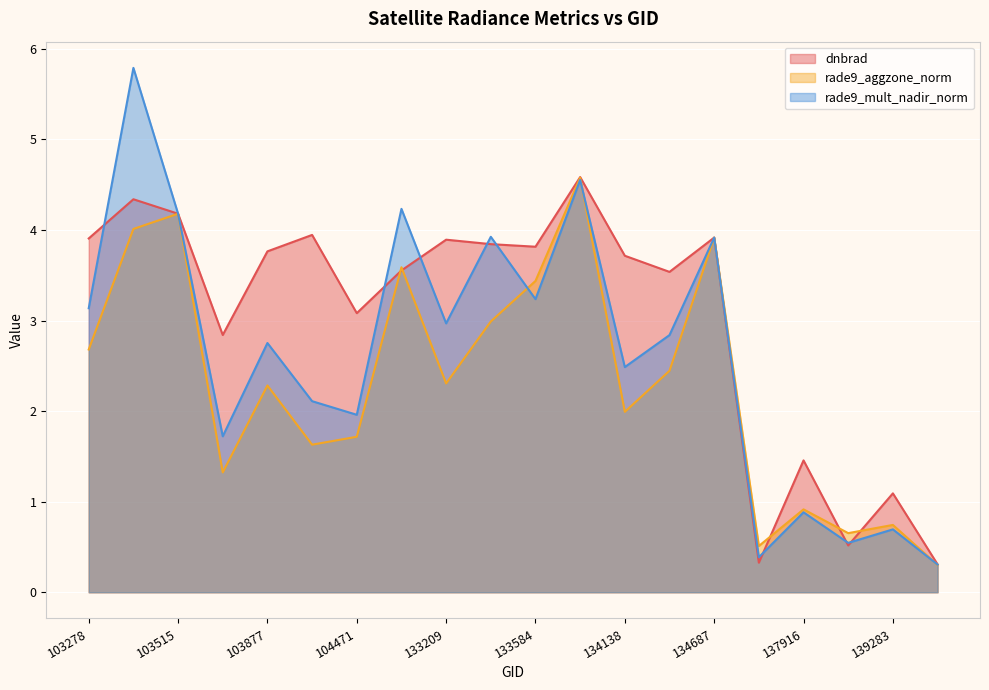

Where is rade9_mult_nadir_norm nearest to the value 3?

133209